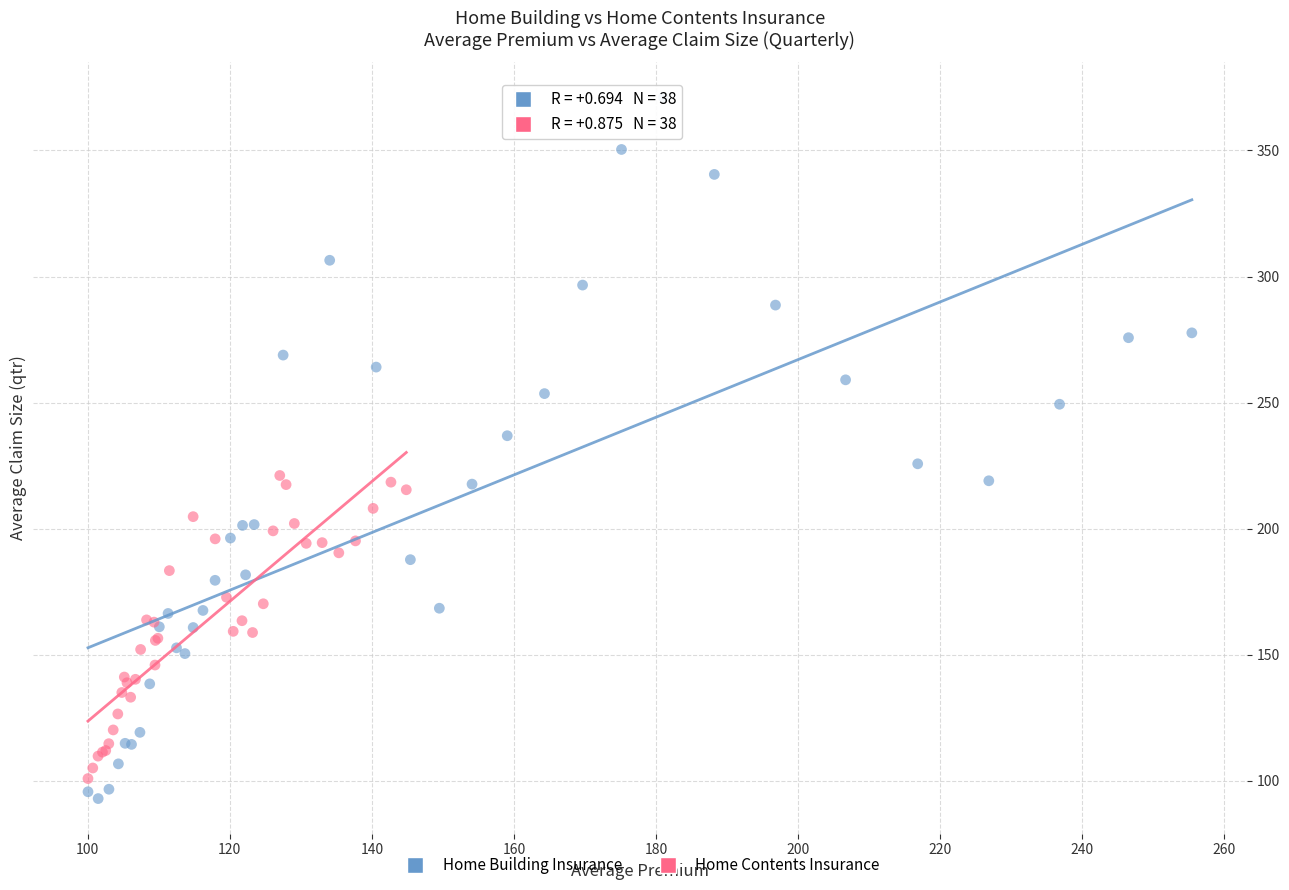

Which series reaches the maximum Y coordinate?

Home Building Insurance